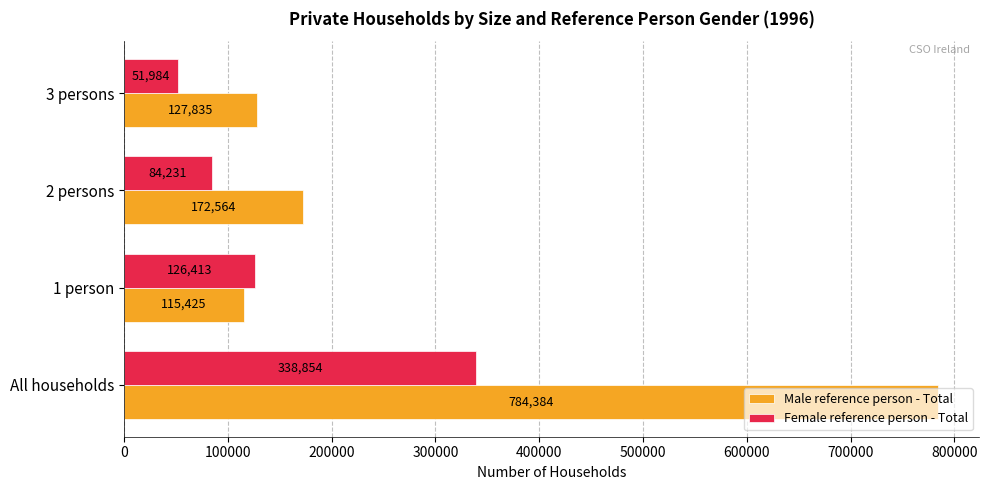

At which category does the chart reach its peak across all series?

All households